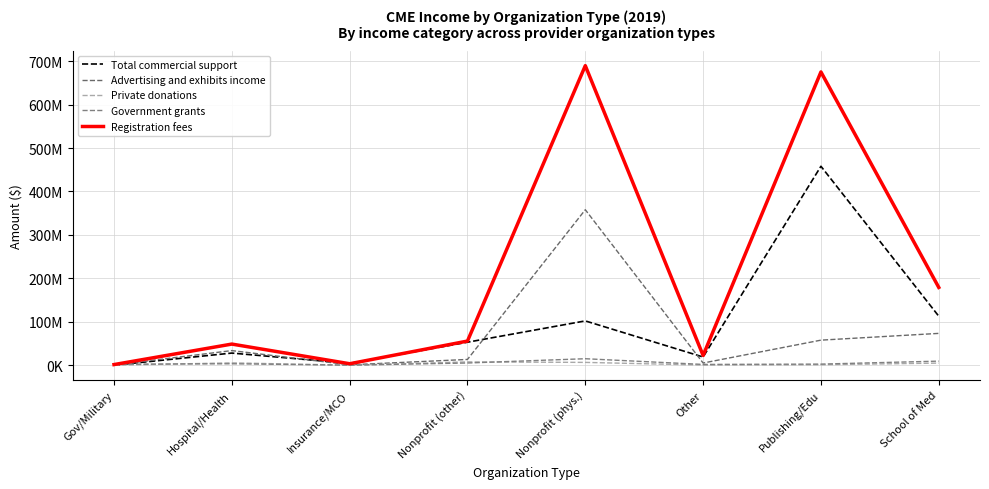

At Nonprofit (phys.), list the series in order from smallest to largest.

Private donations, Government grants, Total commercial support, Advertising and exhibits income, Registration fees